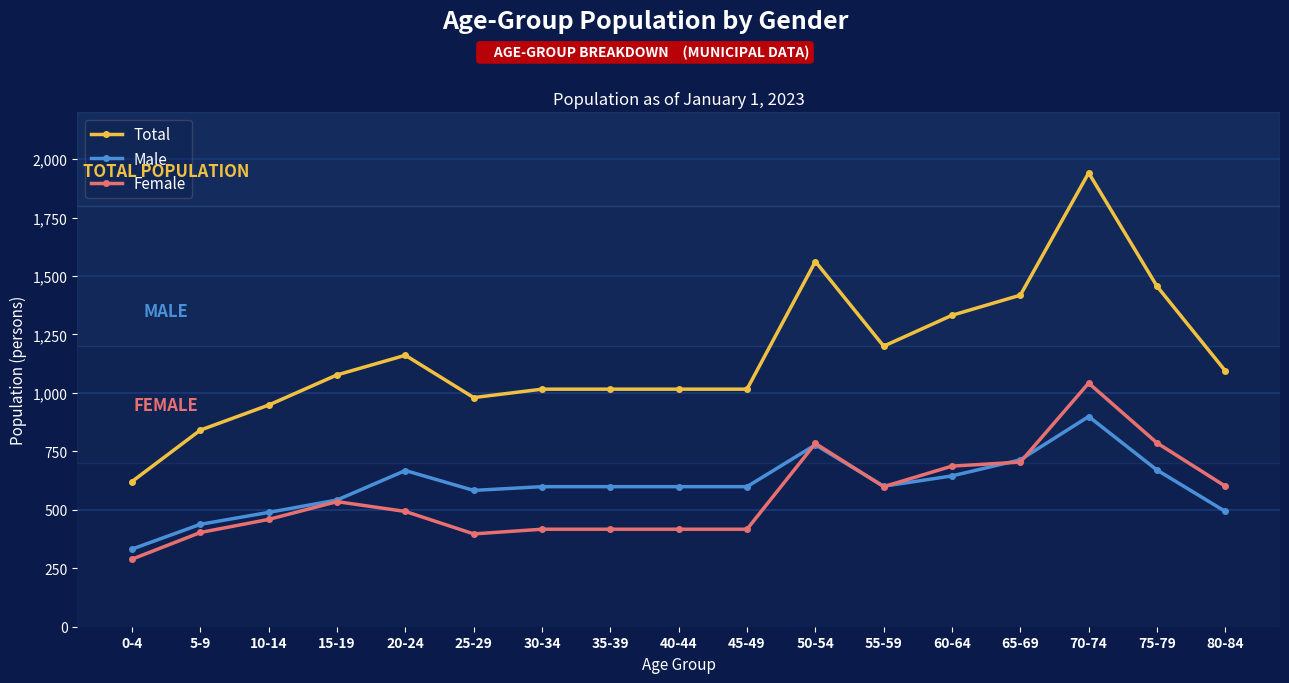

What position from the left is 65-69?

14